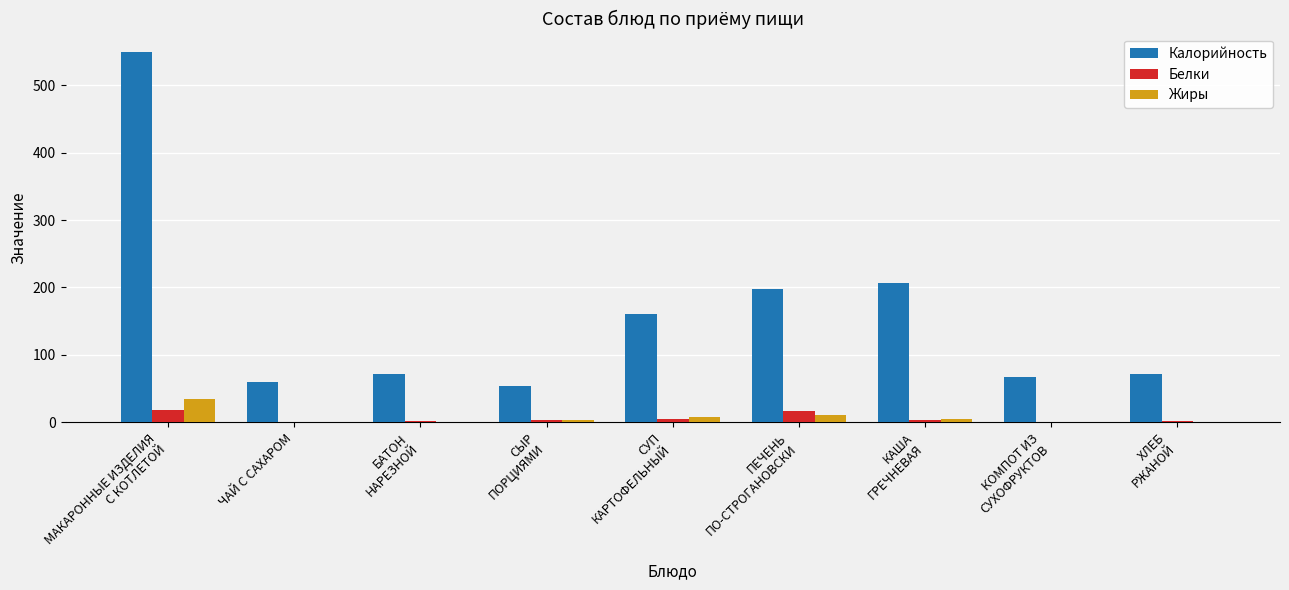

What is the maximum value shown in the chart?

549